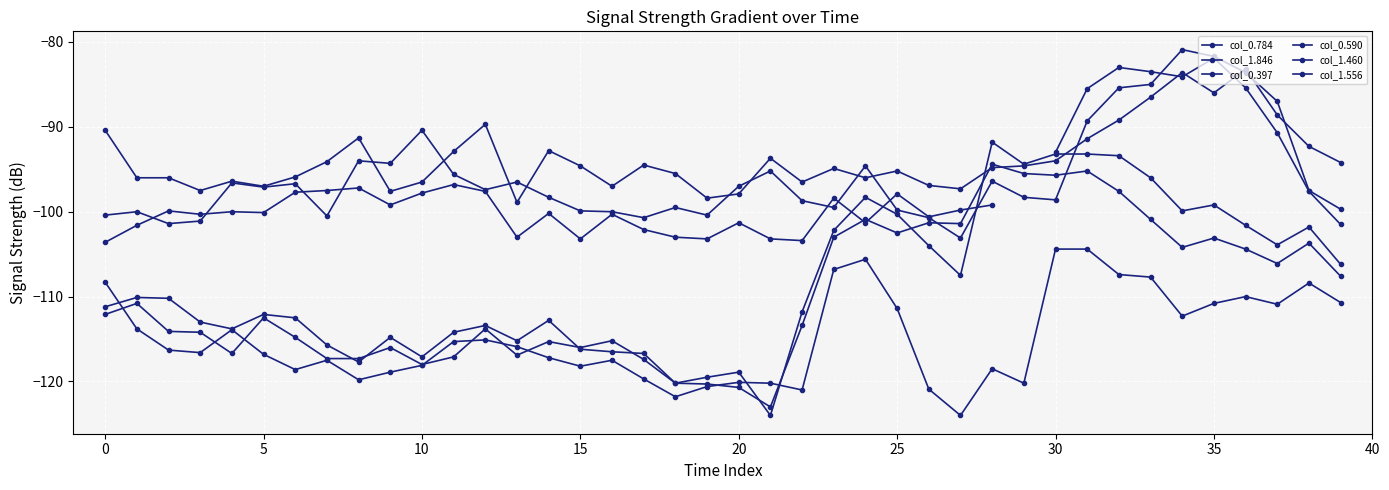

At which category does col_0.784 reach its first local valley?

10